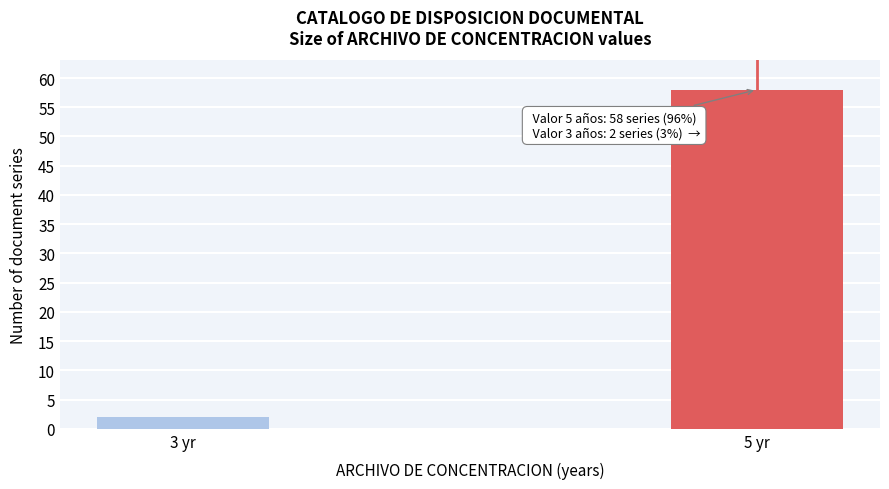

Reading left to right, list all the values displayed in this chart.

3 yr=2	5 yr=58